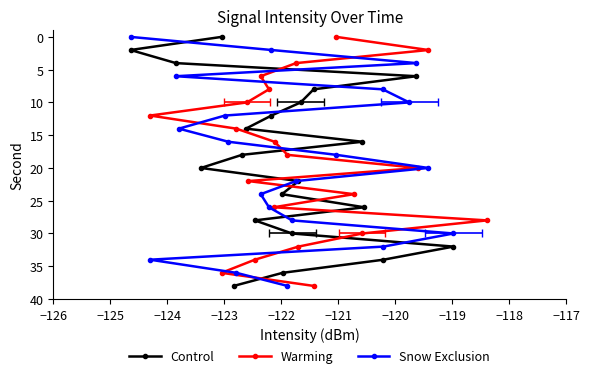

True or false: Snow Exclusion and Warming cross at least once.

False